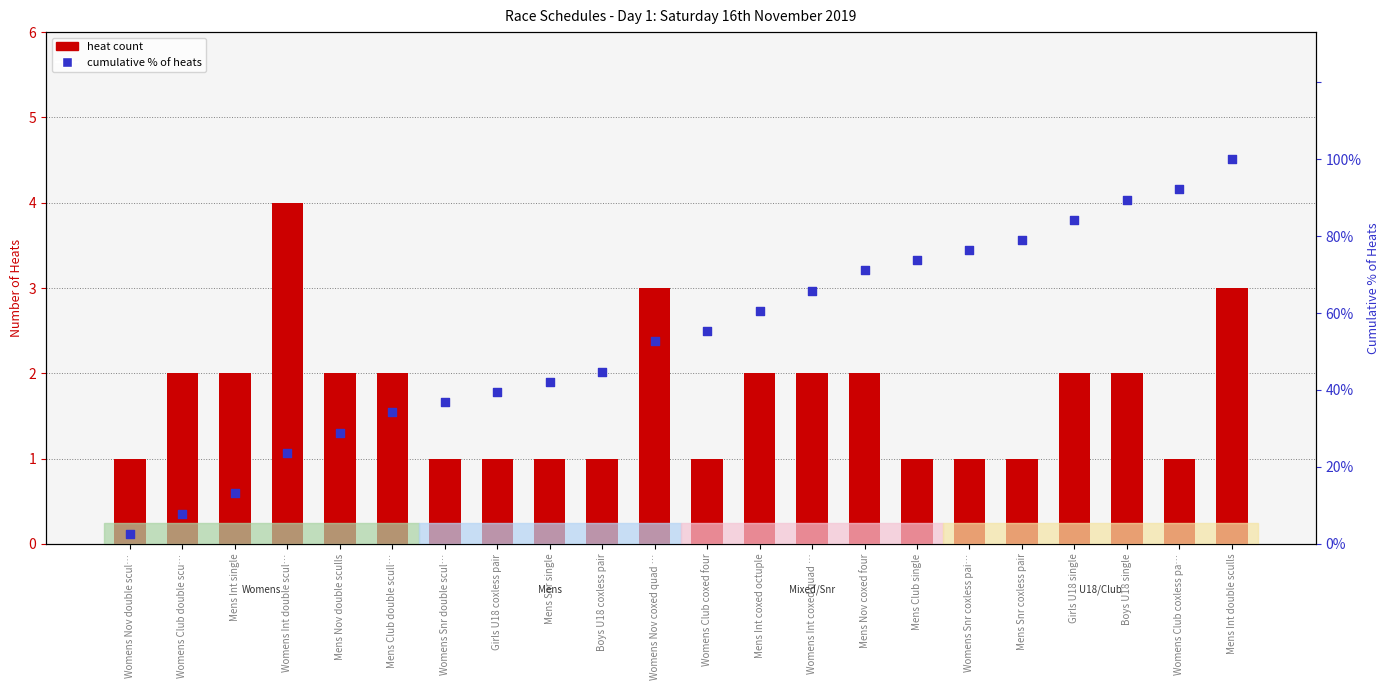

Which series has the largest total across all categories?

cumulative % of heats